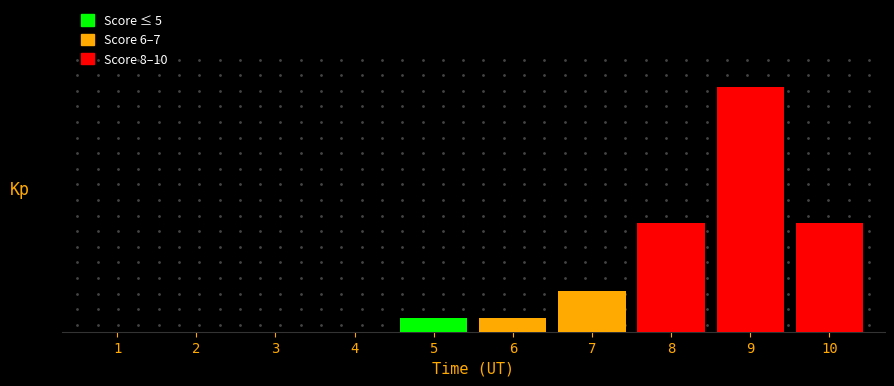

Are the bars horizontal?

No